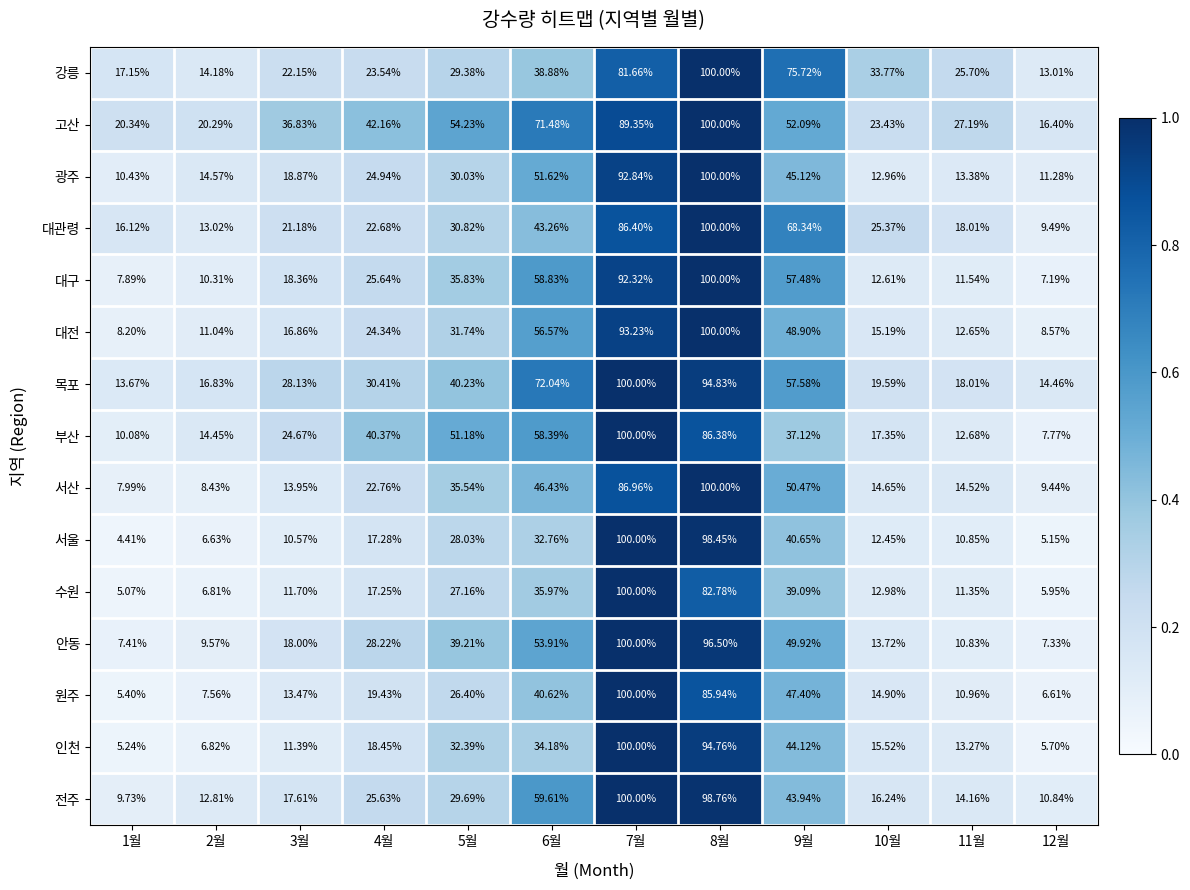

Is the value of 수원 at 9월 greater than the value of 고산 at 6월?

No